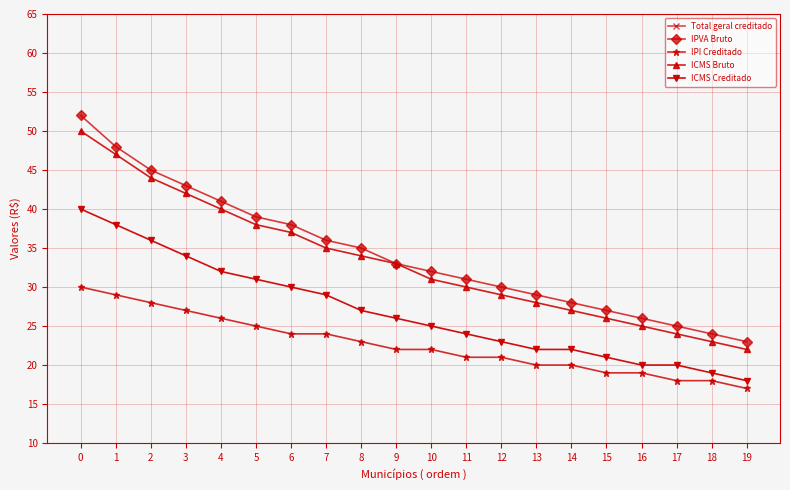

Reading left to right, list all the values displayed in this chart.

Total geral creditado: 0=0	1=0	2=0	3=0	4=0	5=0	6=0	7=0	8=0	9=0	10=0	11=0	12=0	13=0	14=0	15=0	16=0	17=0	18=0	19=0
IPVA Bruto: 0=52	1=48	2=45	3=43	4=41	5=39	6=38	7=36	8=35	9=33	10=32	11=31	12=30	13=29	14=28	15=27	16=26	17=25	18=24	19=23
IPI Creditado: 0=30	1=29	2=28	3=27	4=26	5=25	6=24	7=24	8=23	9=22	10=22	11=21	12=21	13=20	14=20	15=19	16=19	17=18	18=18	19=17
ICMS Bruto: 0=50	1=47	2=44	3=42	4=40	5=38	6=37	7=35	8=34	9=33	10=31	11=30	12=29	13=28	14=27	15=26	16=25	17=24	18=23	19=22
ICMS Creditado: 0=40	1=38	2=36	3=34	4=32	5=31	6=30	7=29	8=27	9=26	10=25	11=24	12=23	13=22	14=22	15=21	16=20	17=20	18=19	19=18